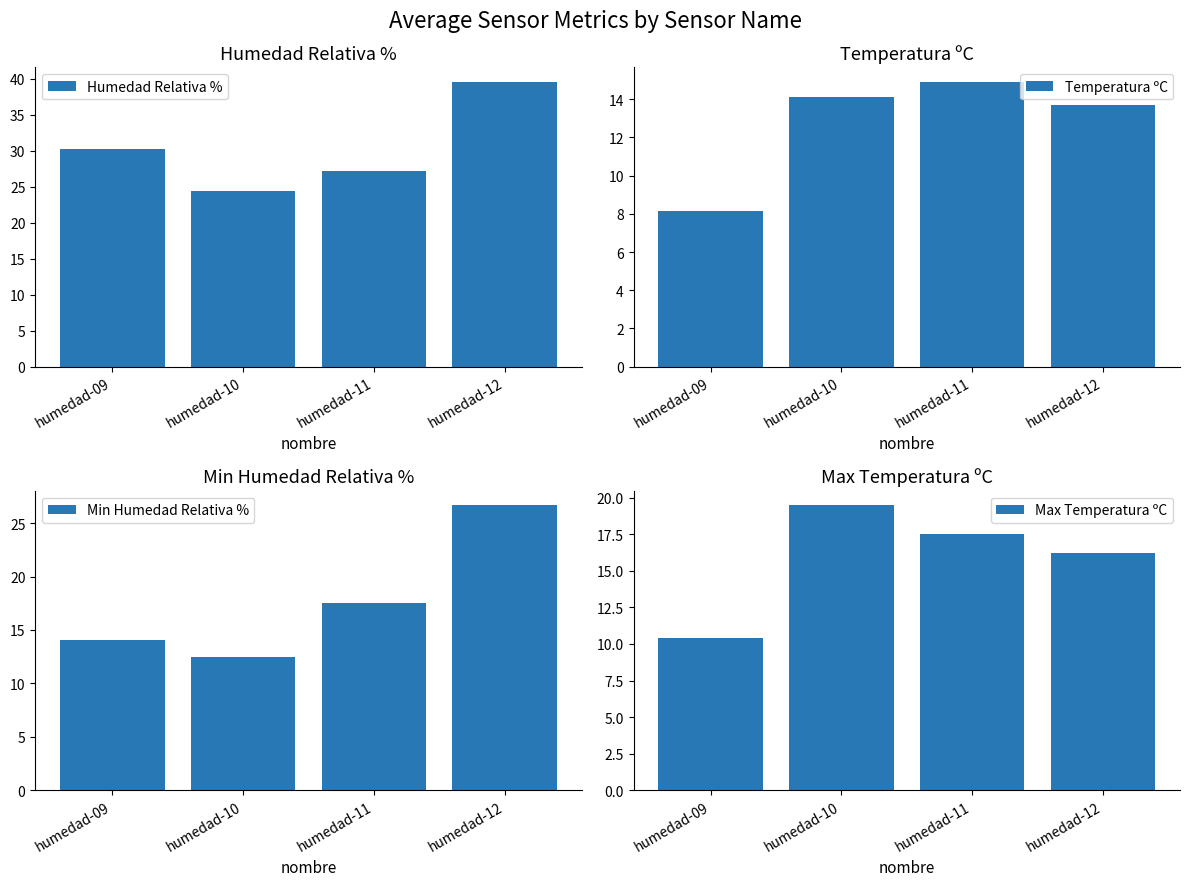

The Max Temperatura ºC series shows 26.7 at humedad-11. True or false?

False